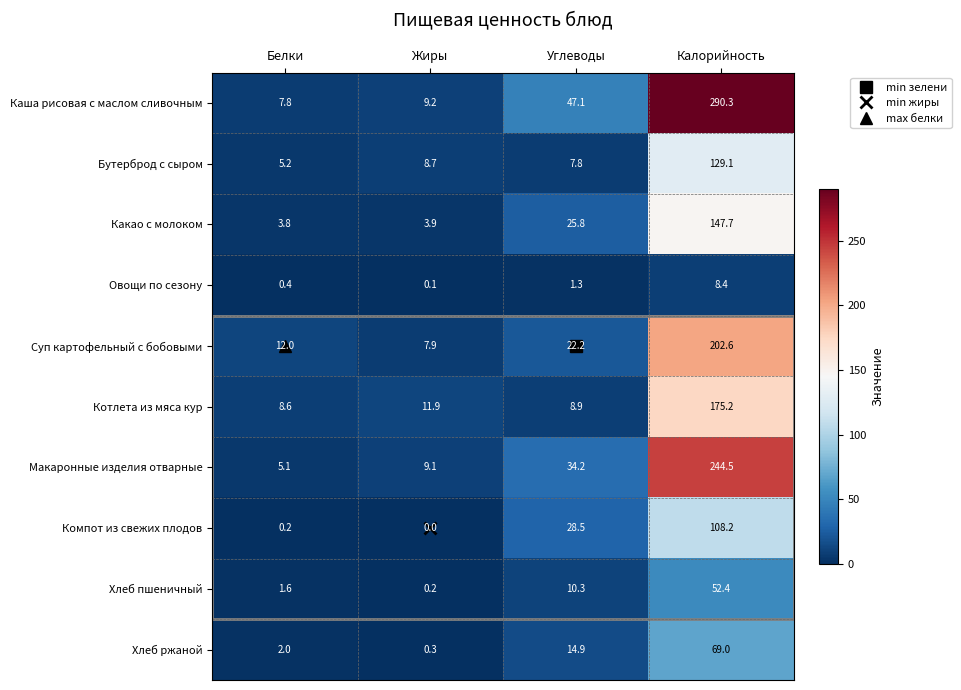

At which label does Какао с молоком reach its peak?

Калорийность